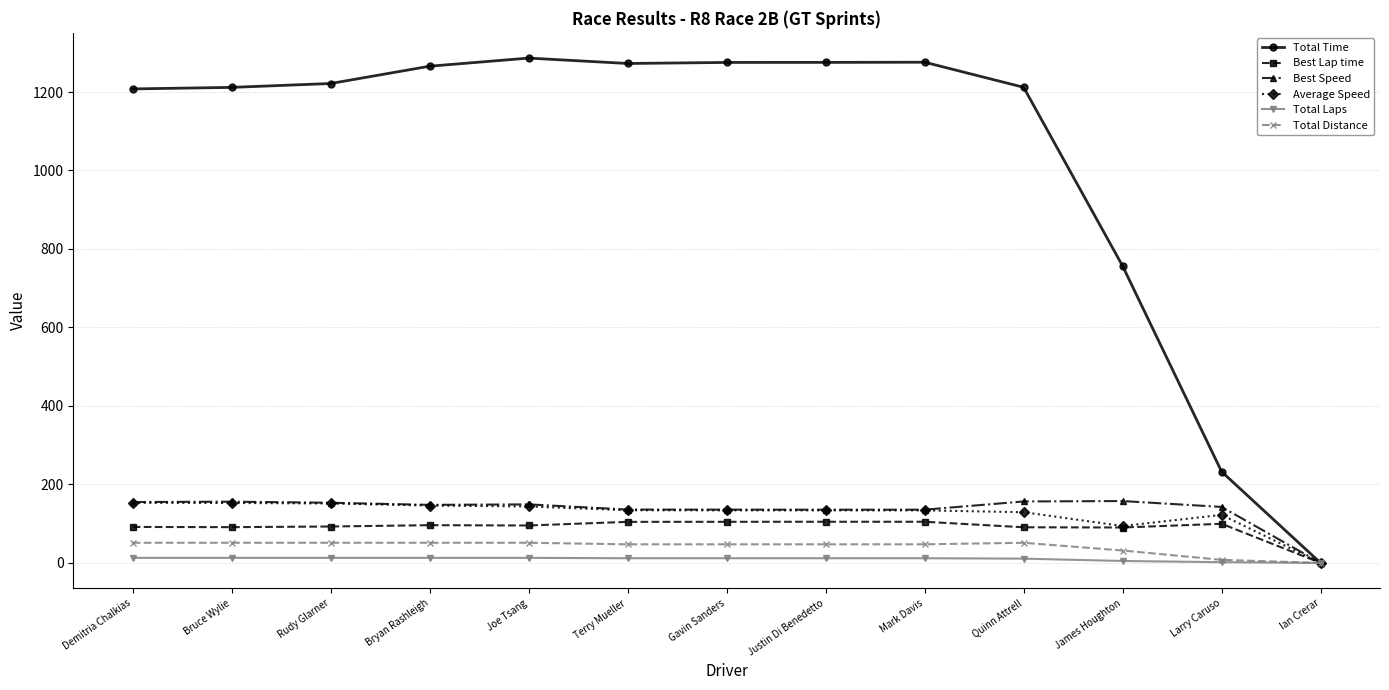

Between Terry Mueller and Quinn Attrell, which series saw the biggest shift?

Total Time